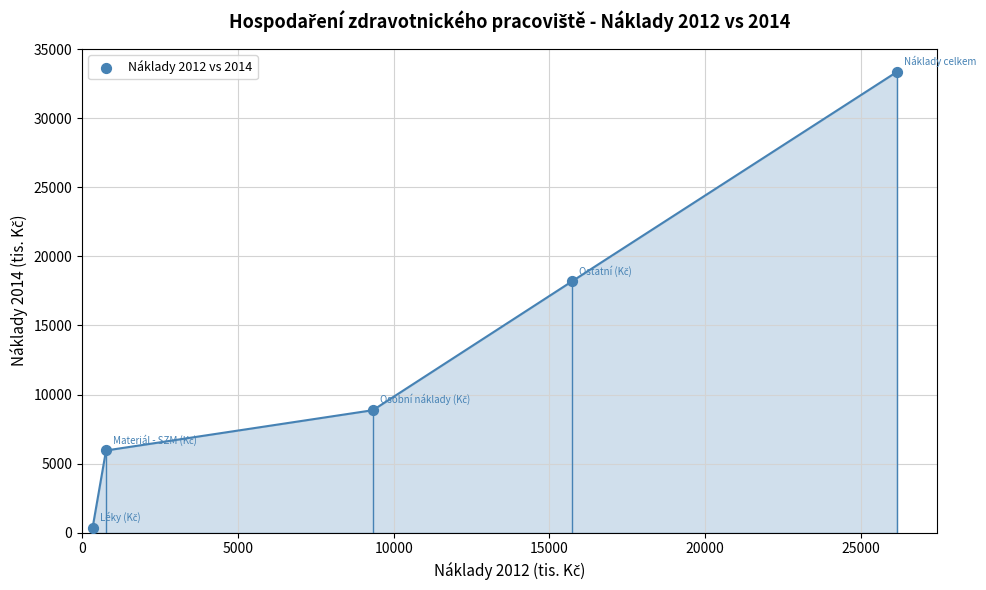

What Y value in the scatter plot is closest to 16863?

18184.3